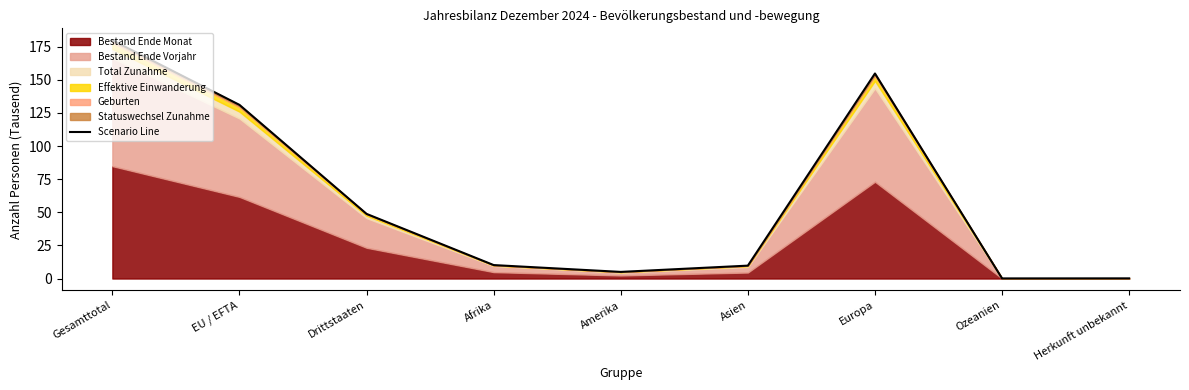

Rank the categories by value from highest to lowest.

Gesamttotal, Europa, EU / EFTA, Drittstaaten, Afrika, Asien, Amerika, Herkunft unbekannt, Ozeanien